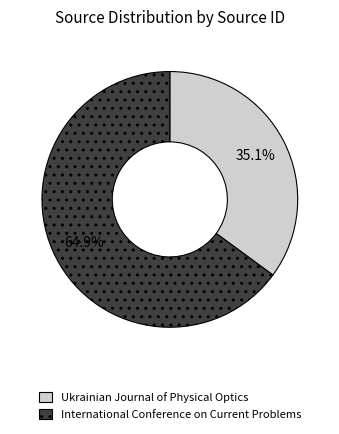

To the nearest percent, what is the average slice percentage?

50%